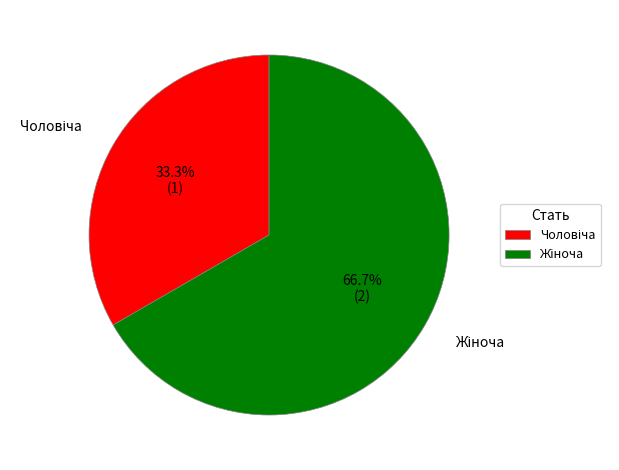

Is there a majority slice in this chart?

Yes